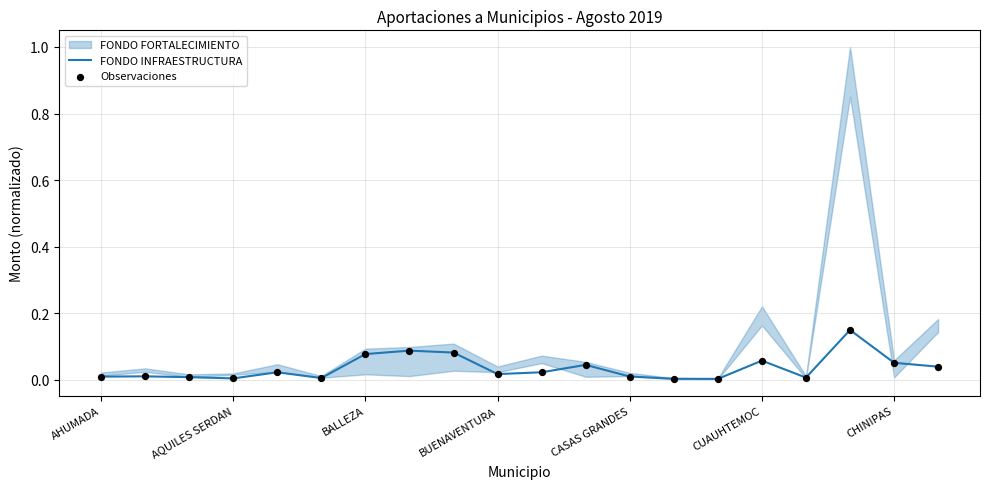

Which series reaches the minimum Y coordinate?

FONDO INFRAESTRUCTURA